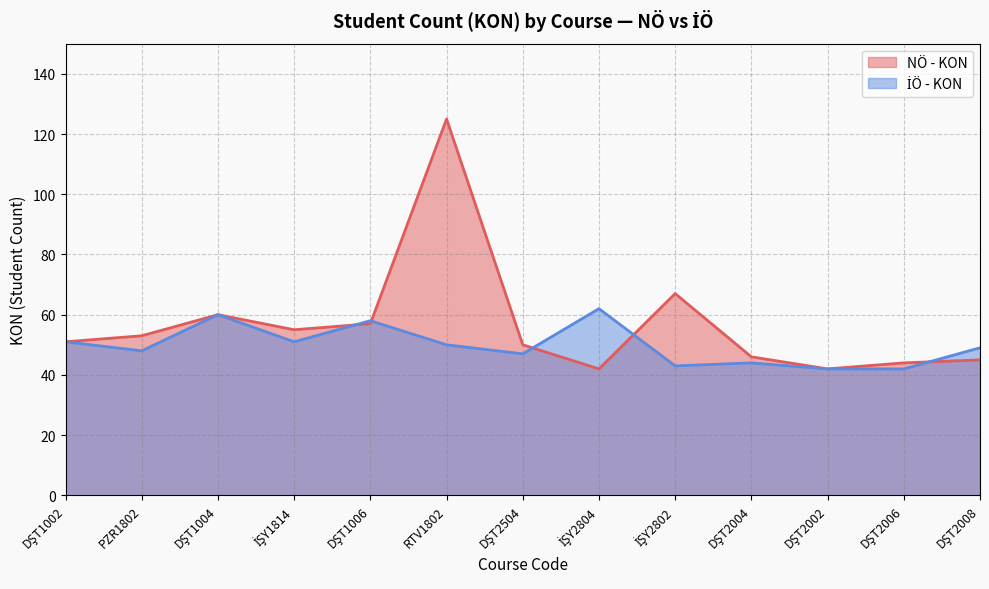

What is the total value across all series at RTV1802?

175